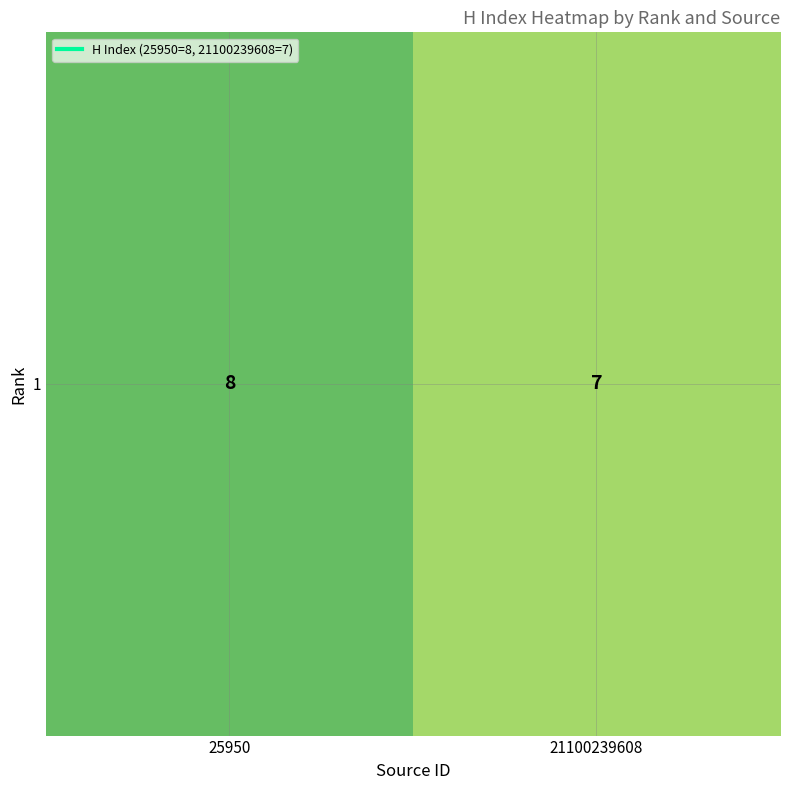

Reading left to right, transcribe all the data shown in this chart.

8	7